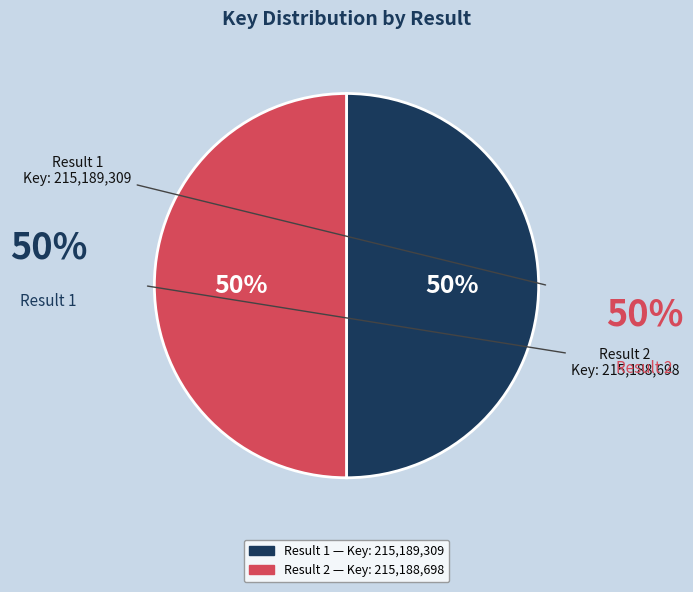

To the nearest percent, what is the average slice percentage?

50%